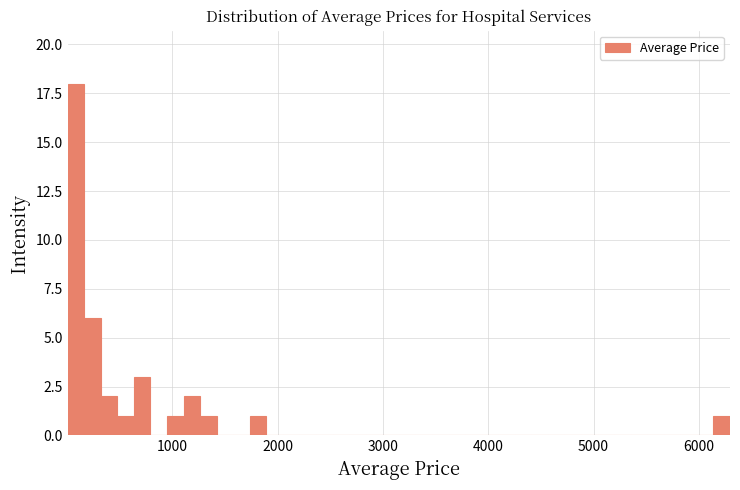

Read against the x-axis, roughly where is the centre of the tallest bar?

100